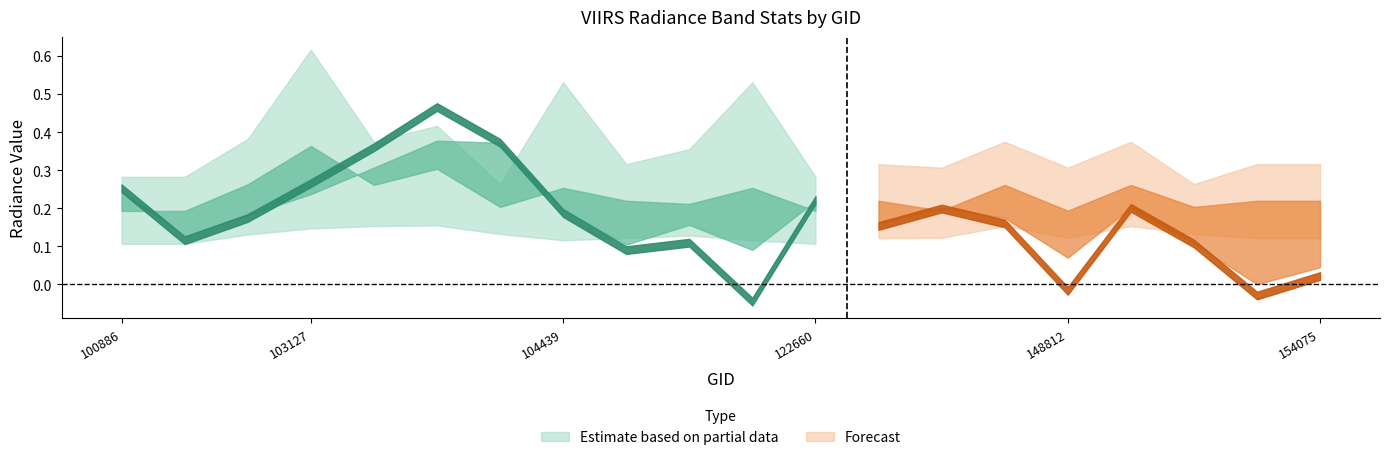

True or false: rade9_aggzone_norm has a value of 0.0 at 154075.

True